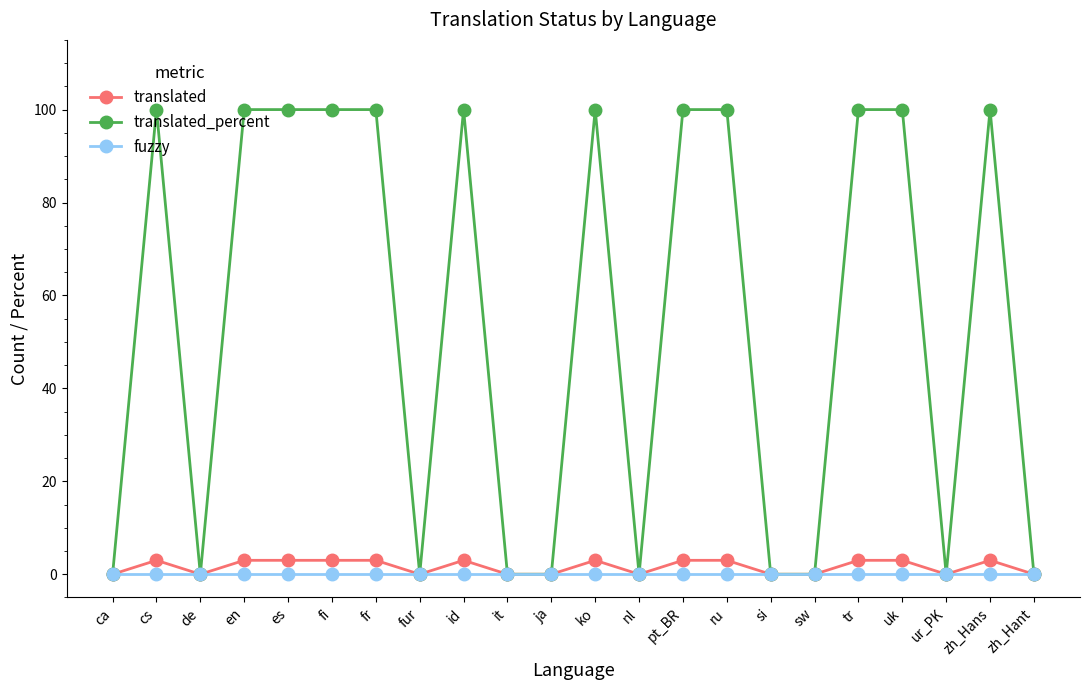

What is the value of the translated point at the 14th from the left?

3